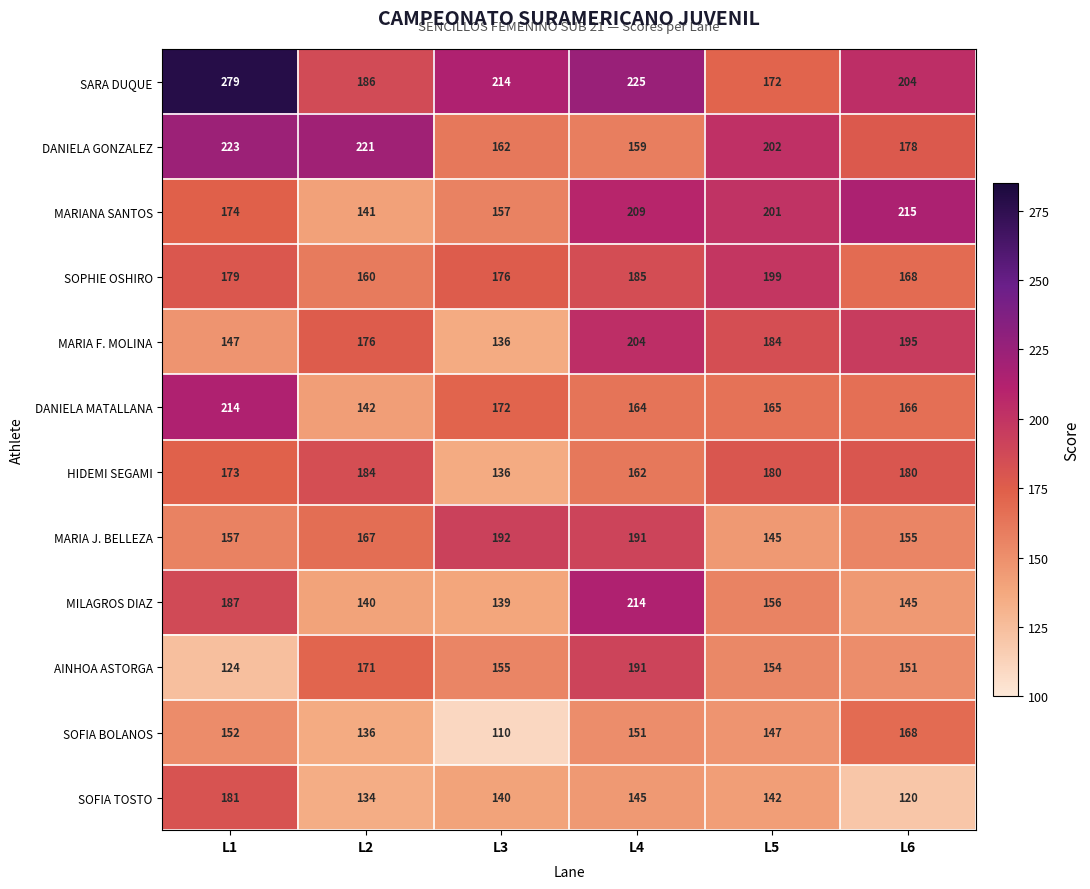

The value of DANIELA GONZALEZ at L6 is 290. True or false?

False